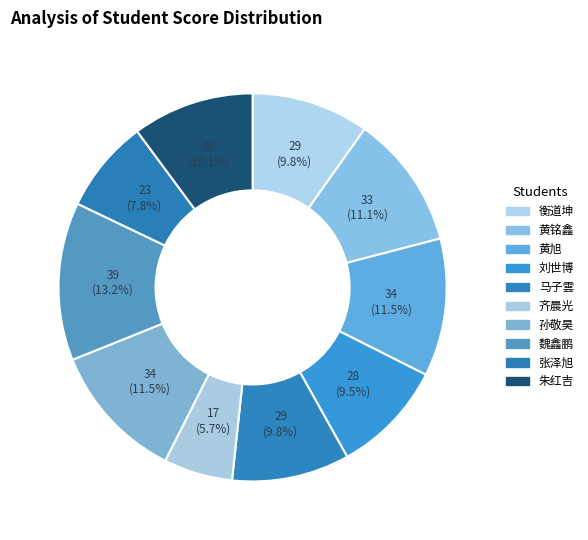

How many slices are in this pie chart?

10